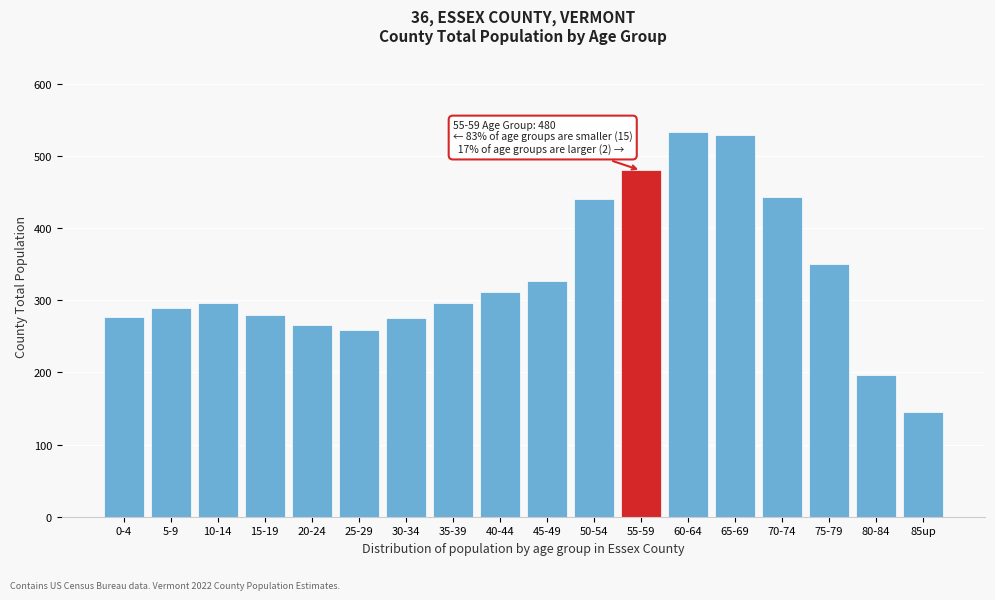

What is the greatest value displayed?

534